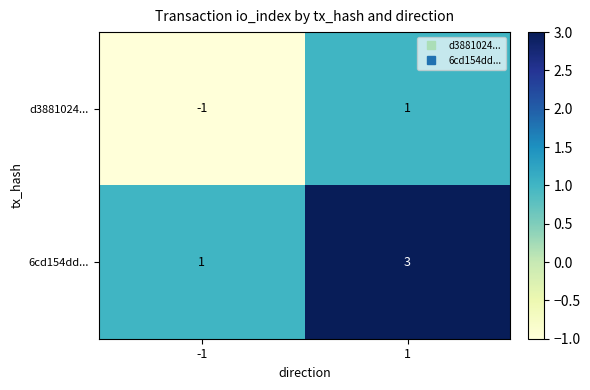

What is the highest value of the 6cd154dd... series?

3